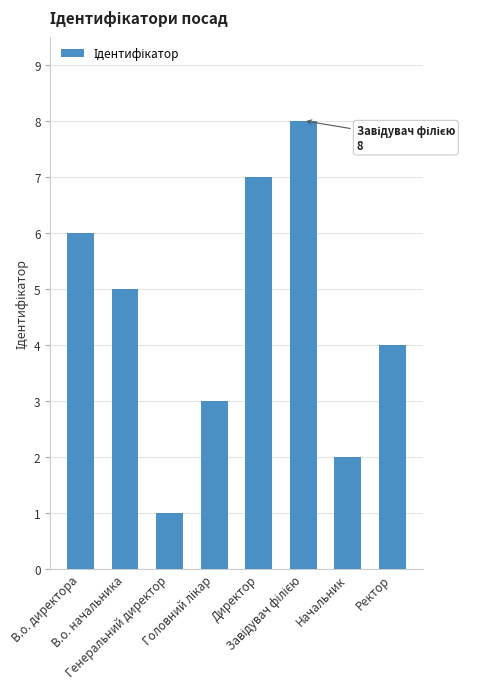

Reading right to left, transcribe all the data shown in this chart.

4	2	8	7	3	1	5	6